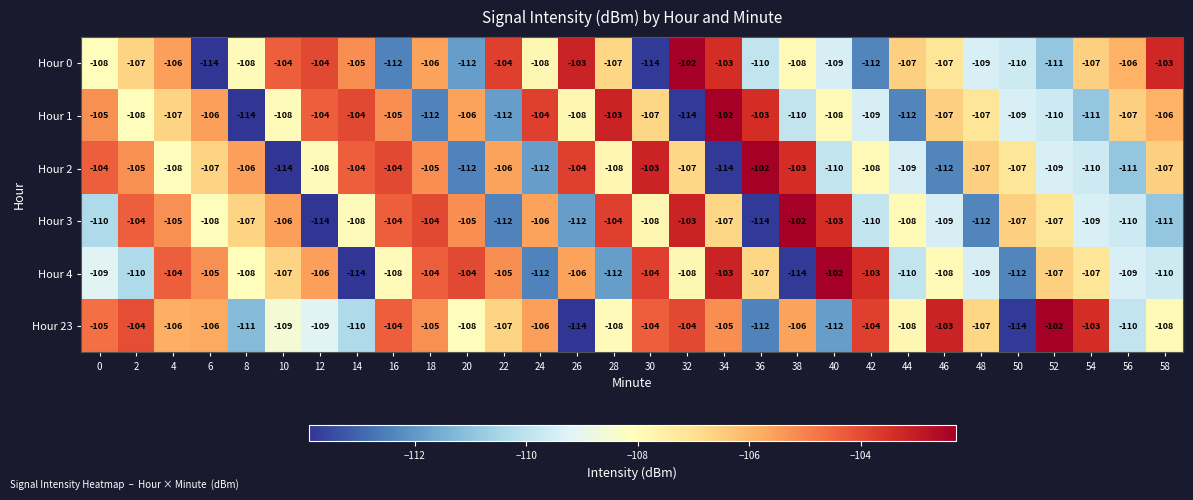

Count the number of data series in this chart.

6